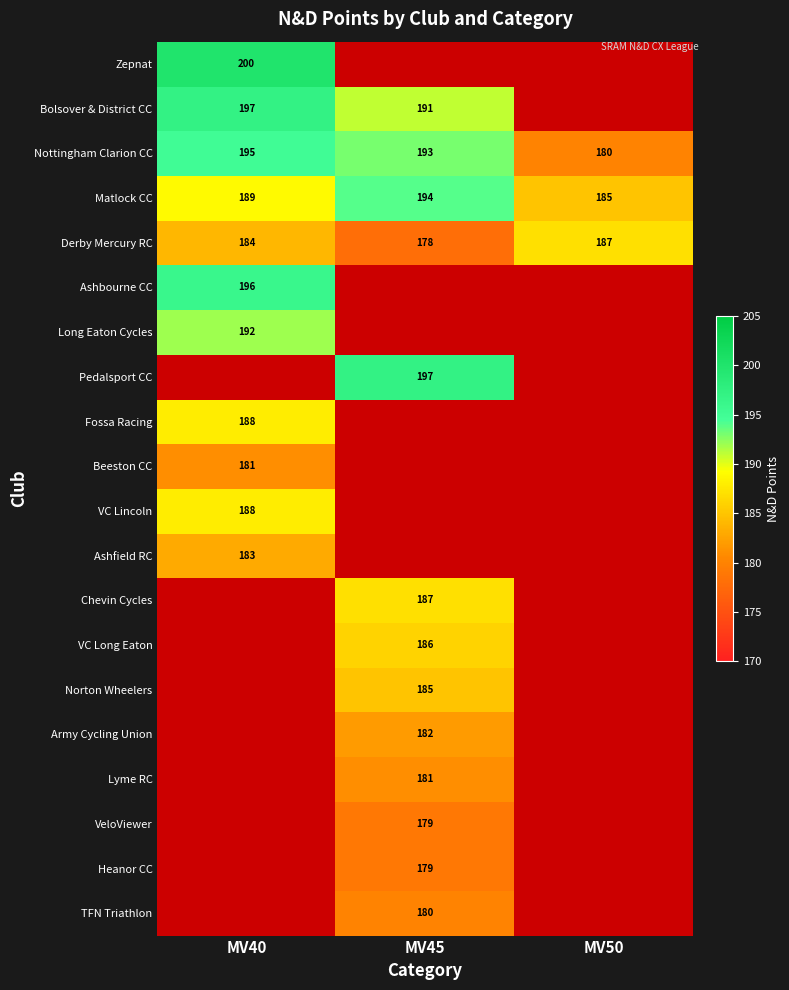

What is the average value of the Matlock CC series?

189